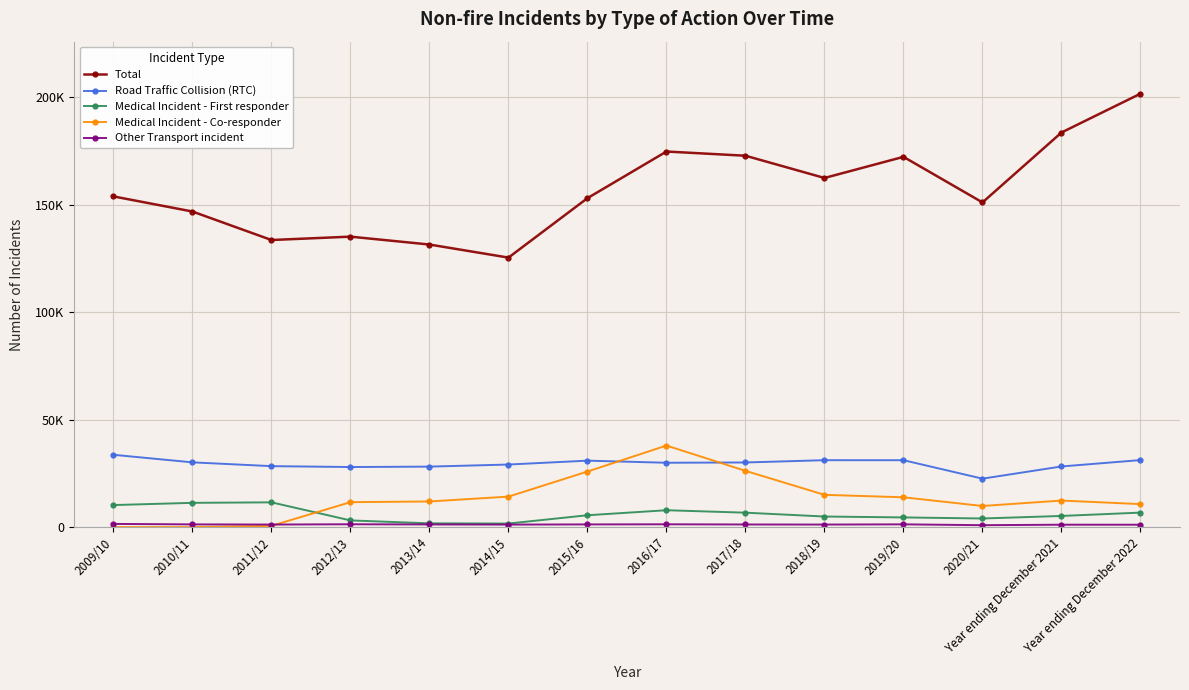

Reading right to left, extract all data points from this chart.

Total: 201588	183526	151006	172207	162379	172723	174681	152999	125341	131418	135088	133520	146771	153804
Road Traffic Collision (RTC): 31162	28193	22521	31104	31112	30052	29919	30900	29092	28121	27930	28343	30105	33621
Medical Incident - First responder: 6732	5178	3996	4494	4910	6700	7839	5506	1645	1740	3100	11504	11276	10241
Medical Incident - Co-responder: 10684	12337	9813	13855	15003	26151	37918	25841	14168	11915	11589	576	0	0
Other Transport incident: 1100	1107	882	1269	1173	1209	1295	1239	1157	1225	1310	1181	1253	1475